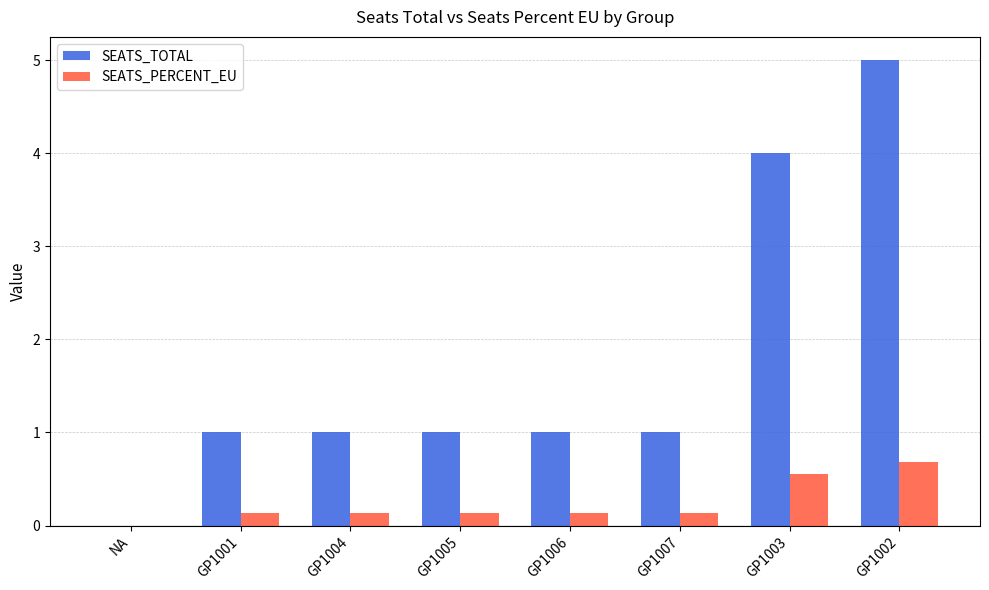

How many SEATS_PERCENT_EU values are between 0 and 1?

8